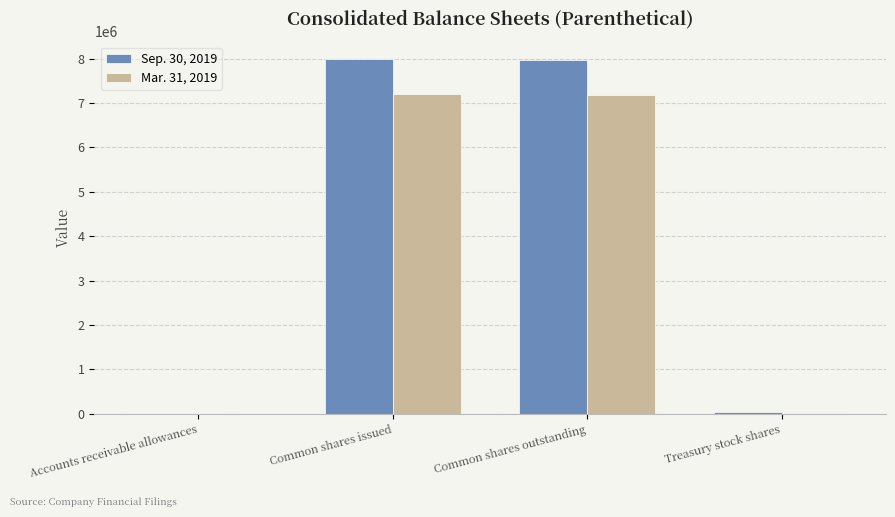

Which series has the largest total across all categories?

Sep. 30, 2019